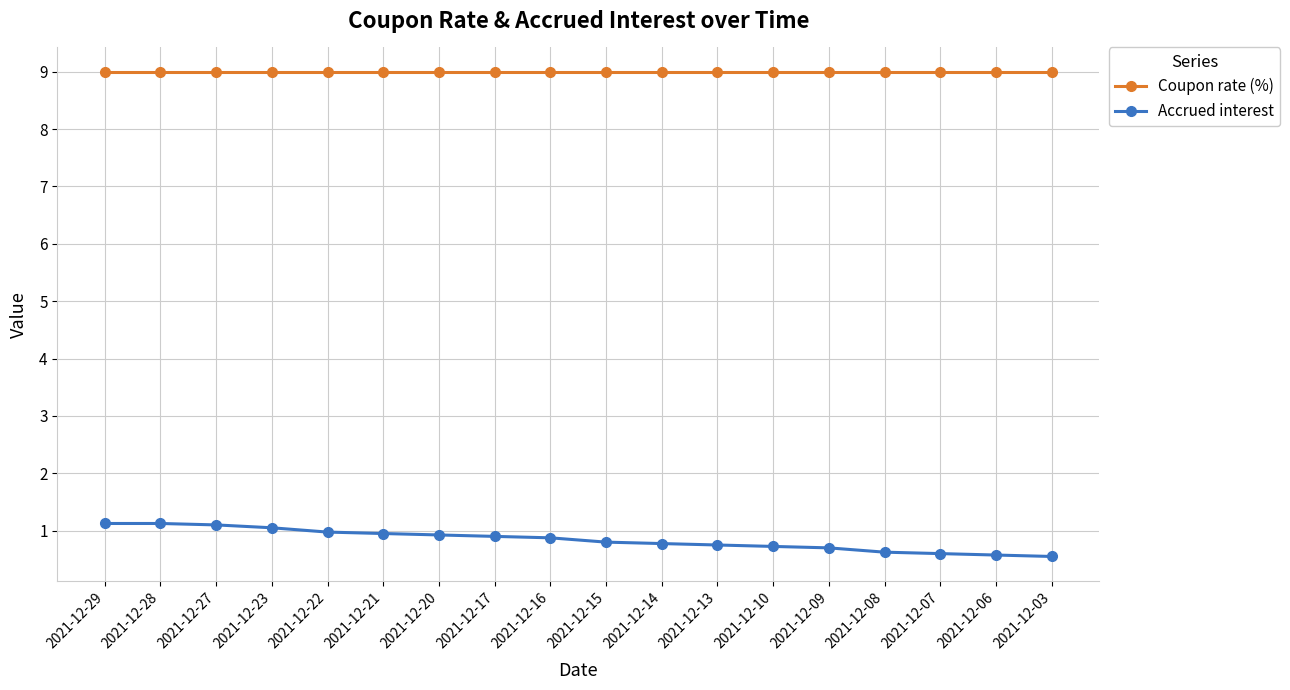

Is it true that Coupon rate (%) equals 9.0 at 2021-12-28?

True